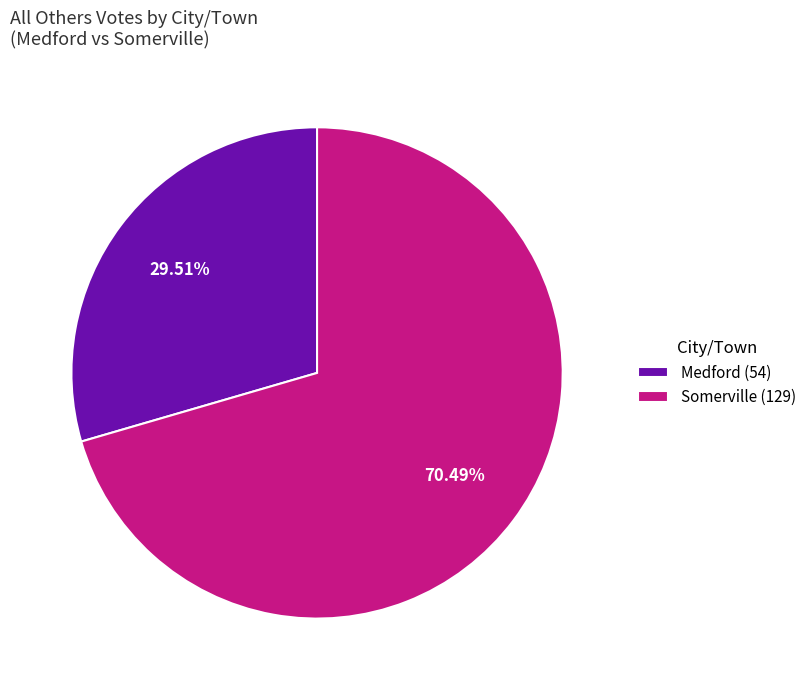

How many segments does this pie chart have?

2